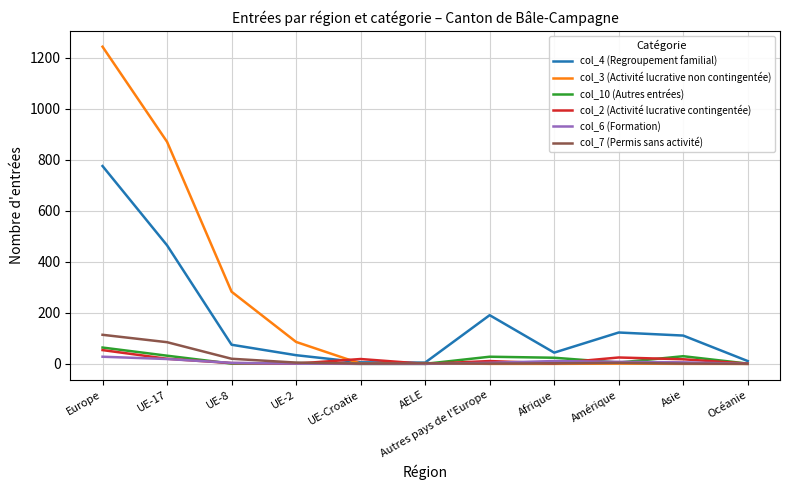

At which category does the chart reach its peak across all series?

Europe